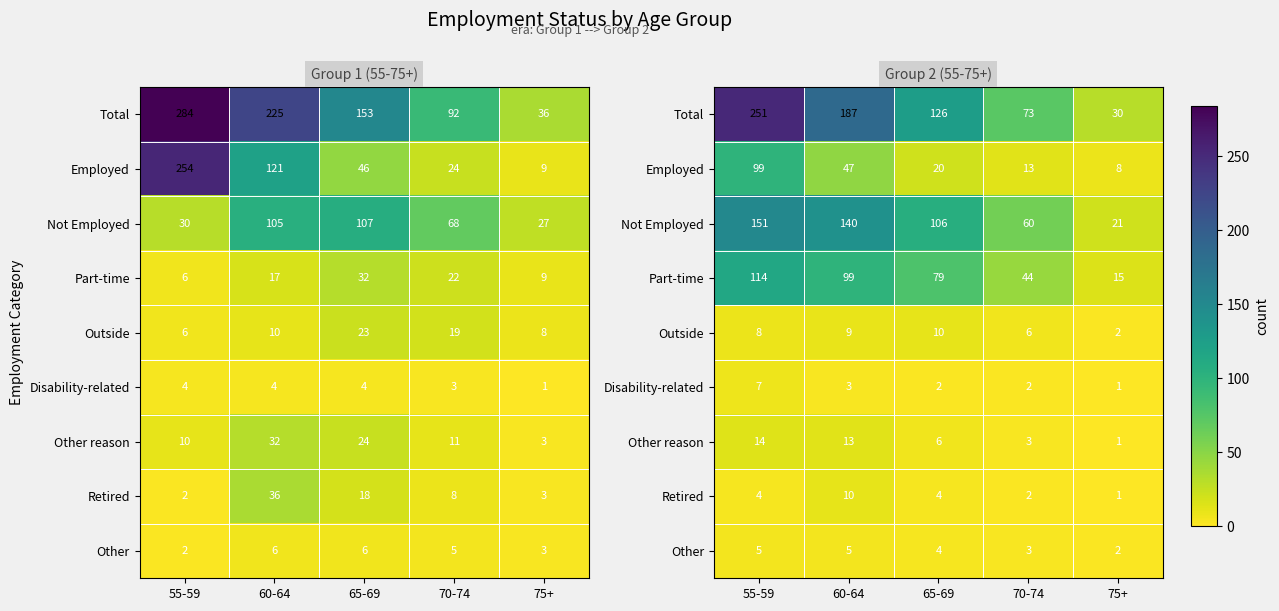

List the labels in order of Employed value, largest first.

55-59, 60-64, 65-69, 70-74, 75+